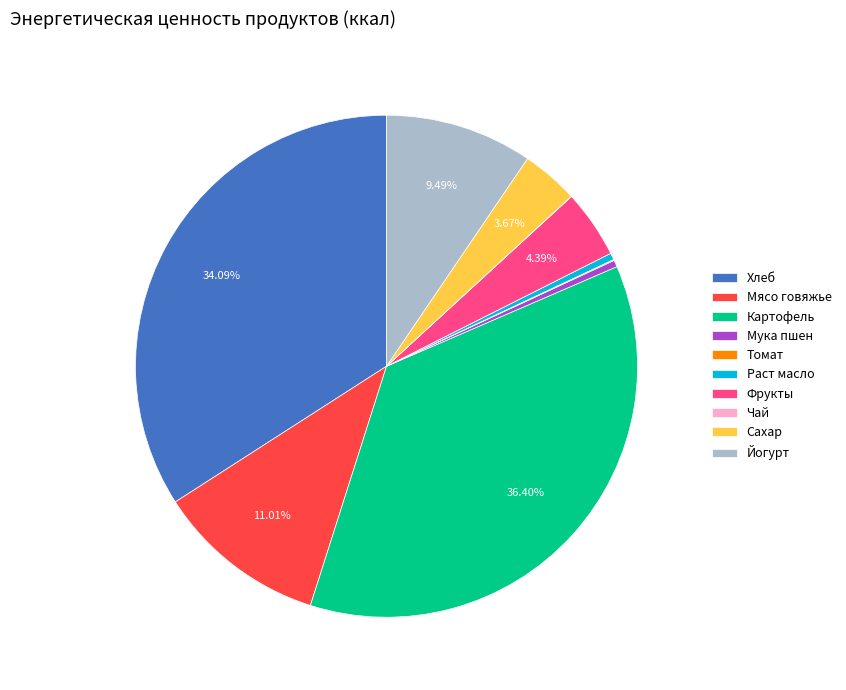

Approximately how many times larger is the value at Йогурт compared to Мука пшен?

21.8